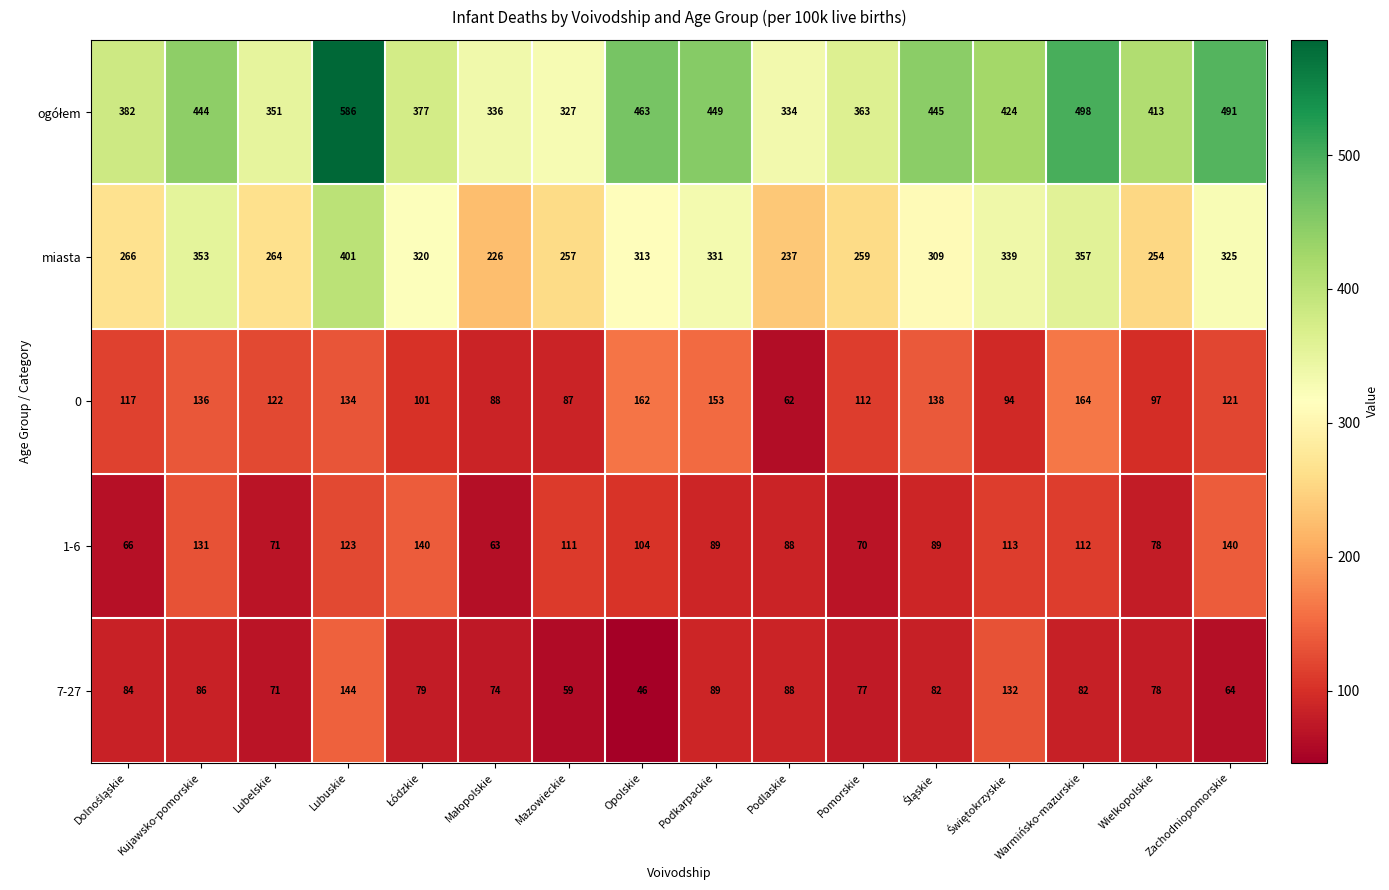

What is the spread (max minus min) of values at Podlaskie?

272